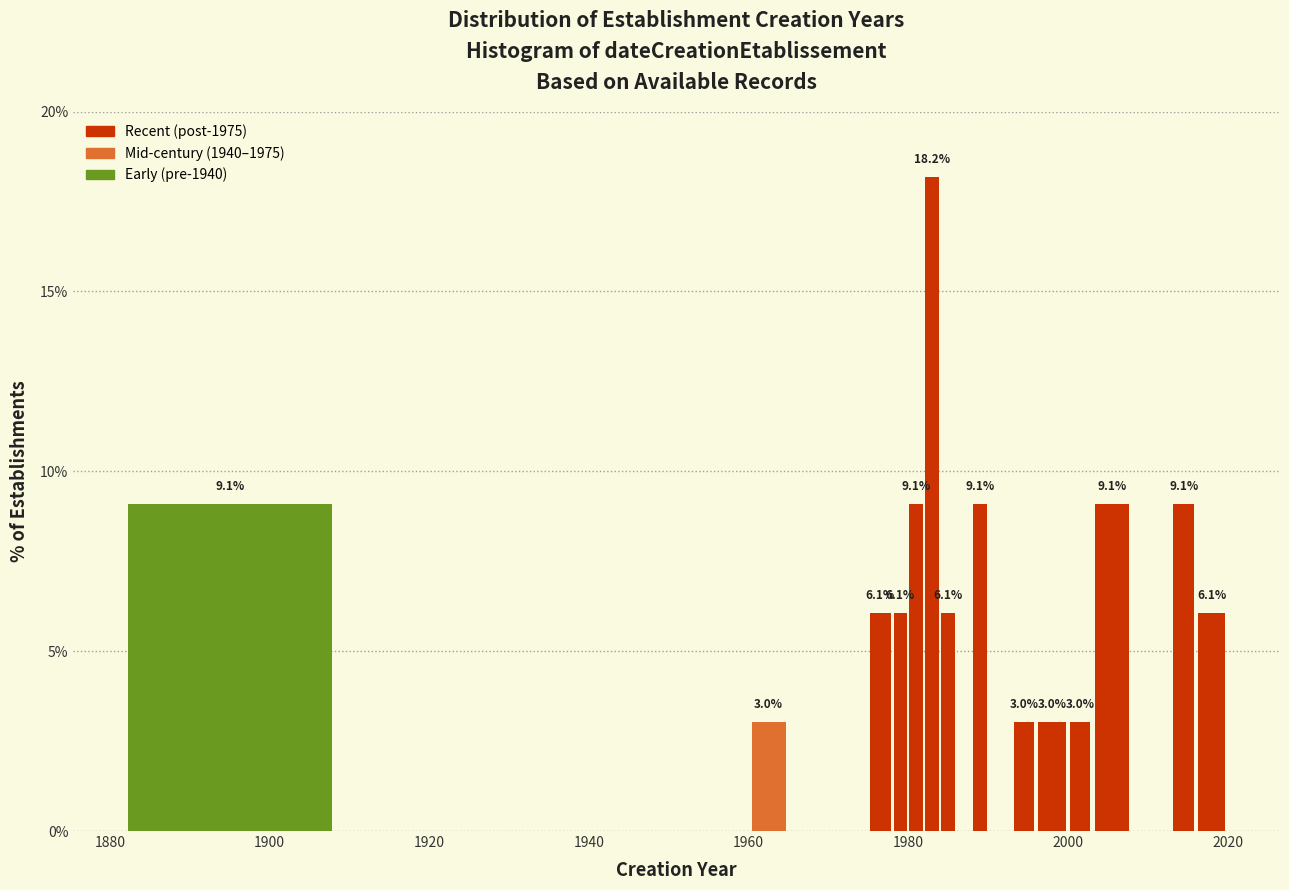

Around what value on the x-axis is the tallest bar? Give the approximate position of its centre, as read against the axis.

1984